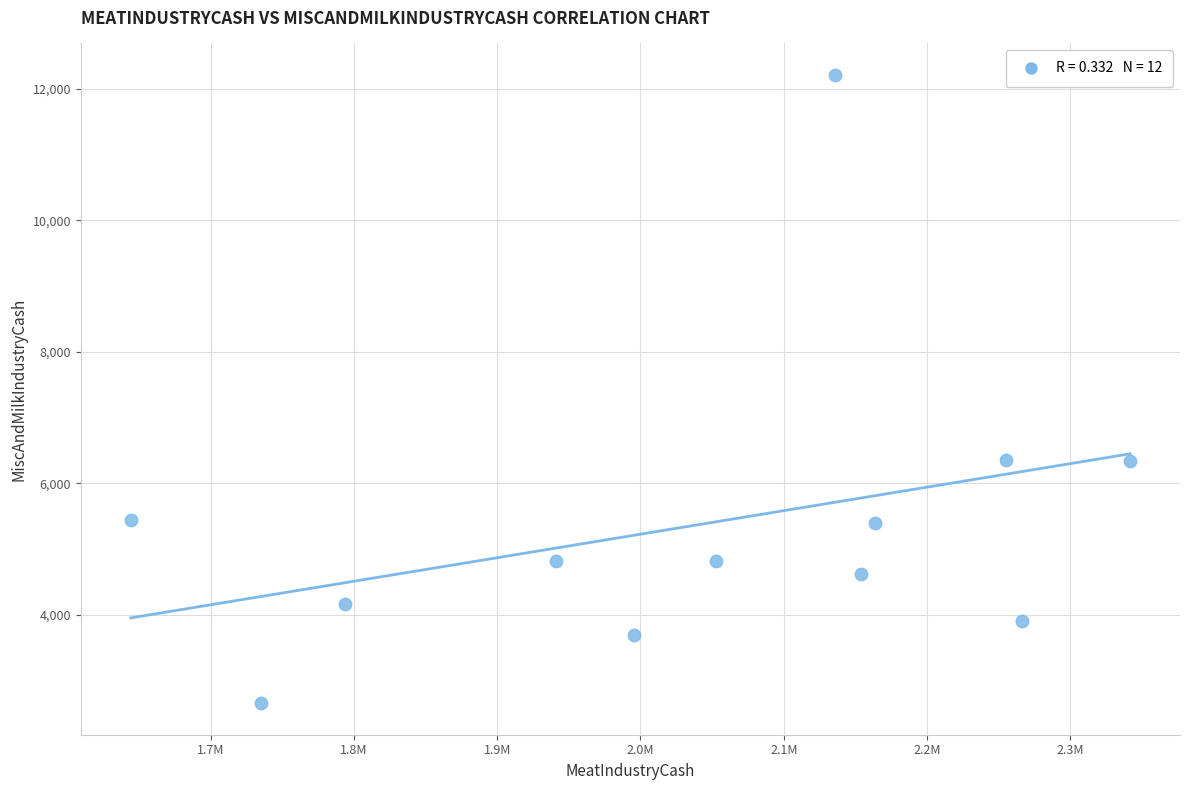

What is the average Y value?

5370.1